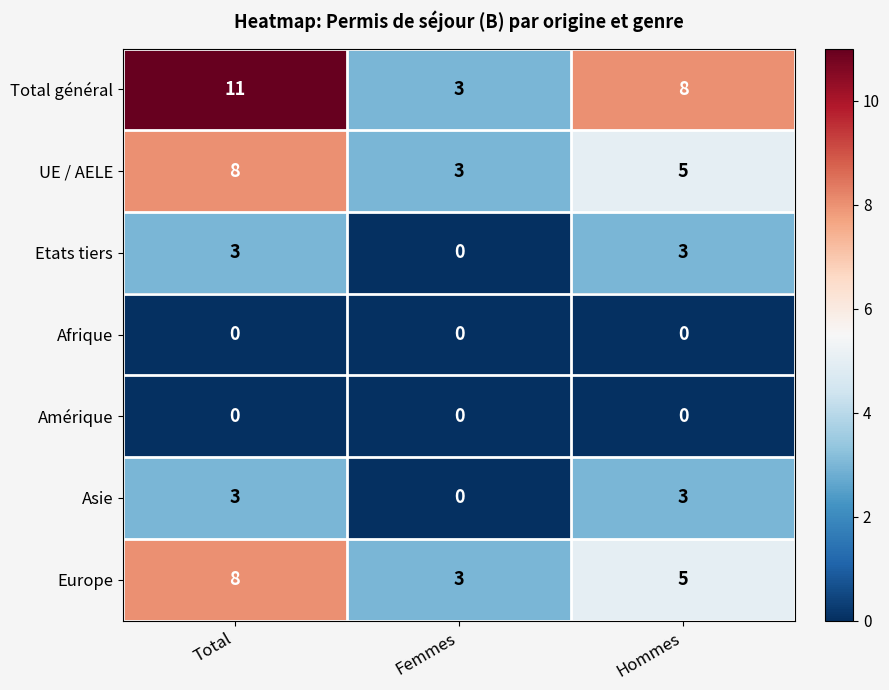

Reading right to left, what are all the values shown in this chart?

Total général: 8	3	11
UE / AELE: 5	3	8
Etats tiers: 3	0	3
Afrique: 0	0	0
Amérique: 0	0	0
Asie: 3	0	3
Europe: 5	3	8